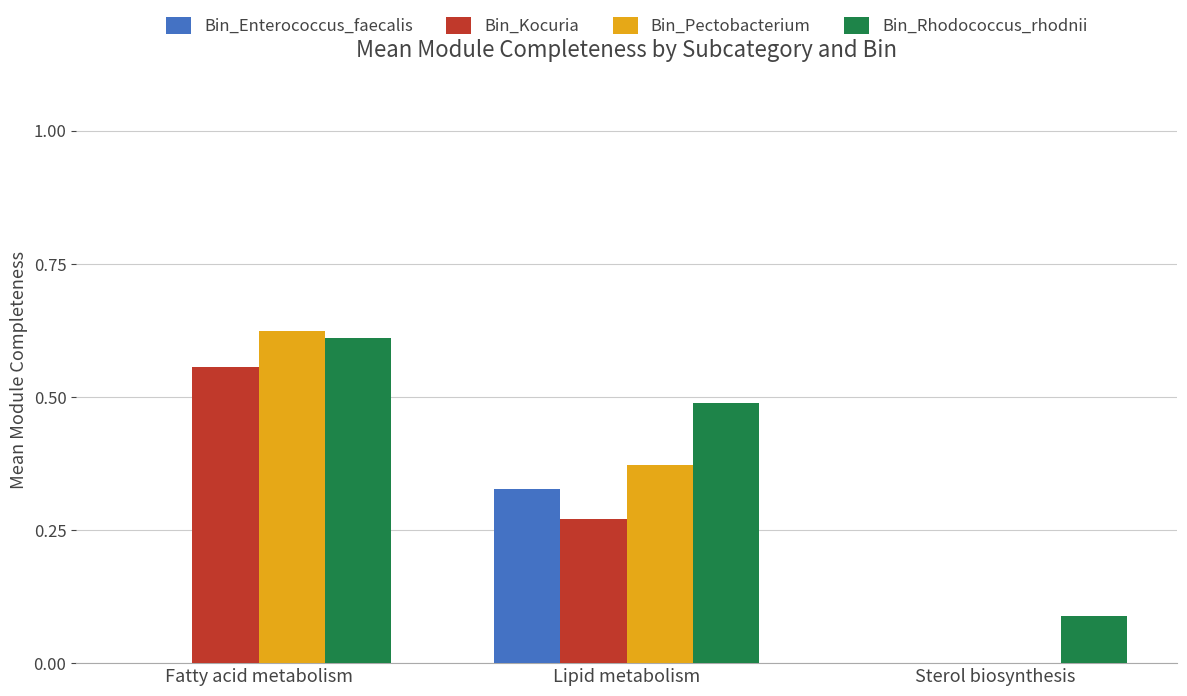

The Bin_Kocuria series shows -0.2 at Sterol biosynthesis. True or false?

False